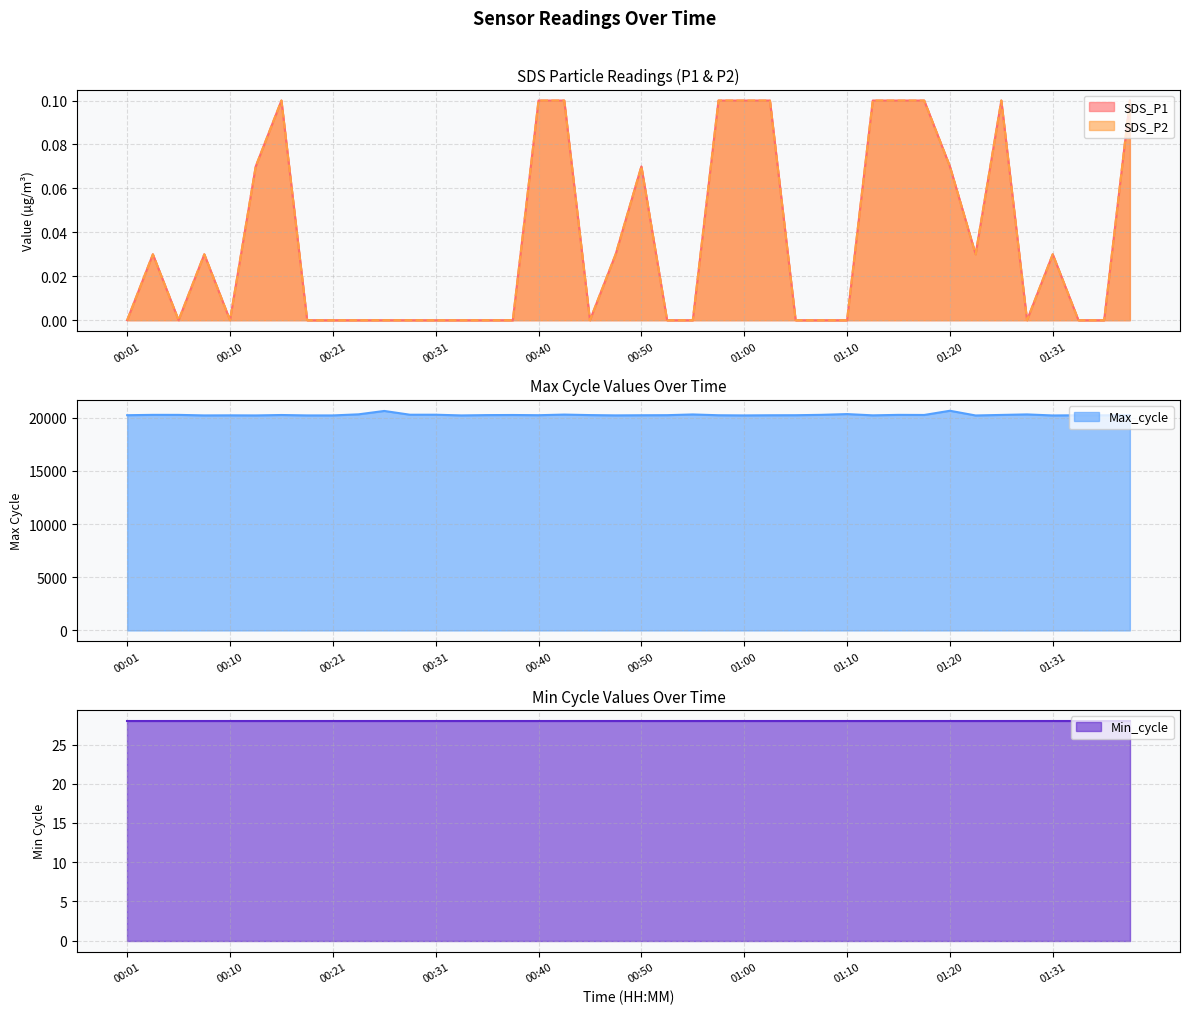

What is the total value across all series at 00:13?

20203.1